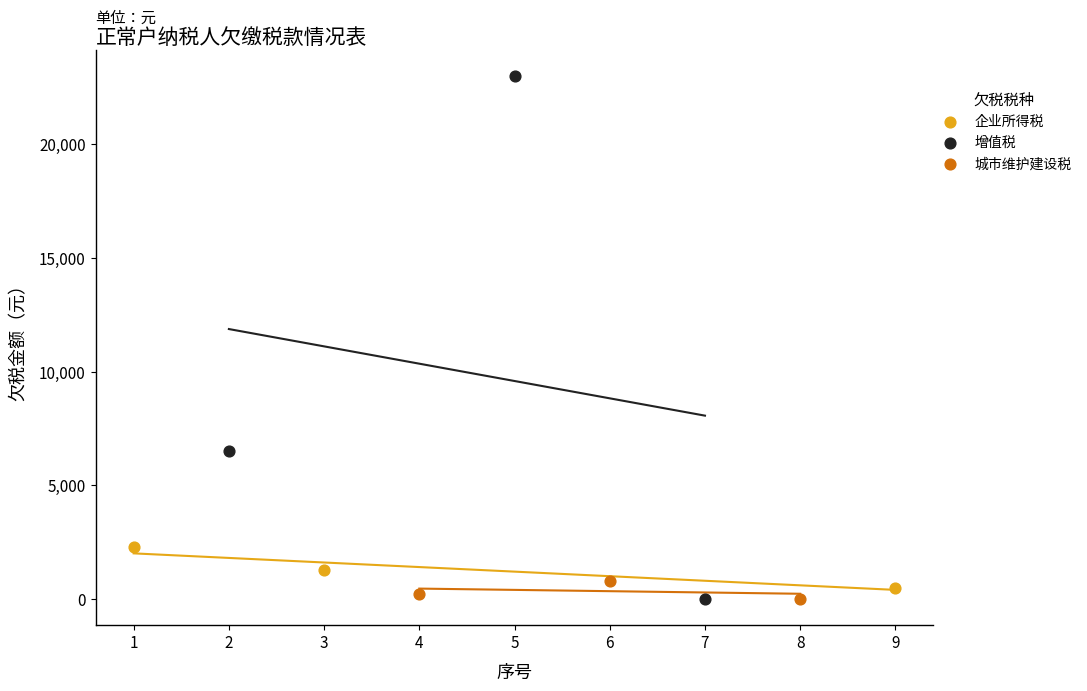

Which series contains the highest Y value?

增值税